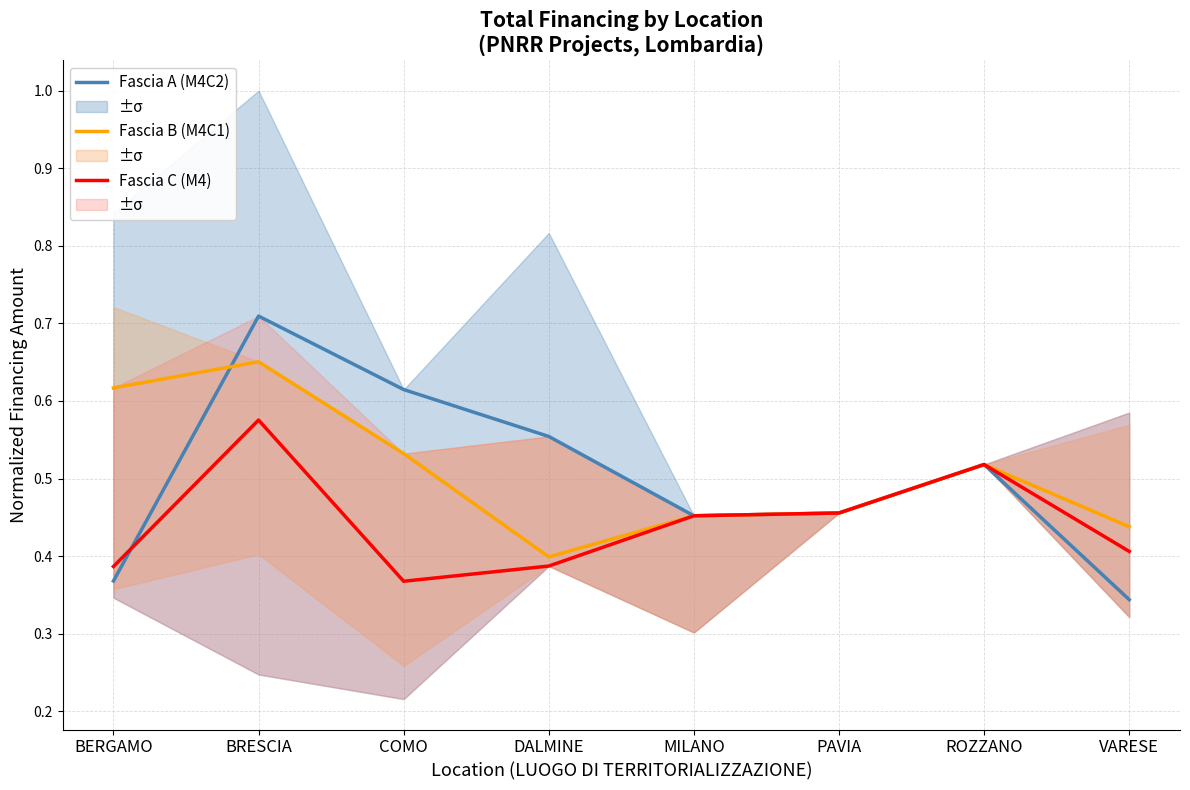

What is the maximum value for Fascia C (M4)?

0.6